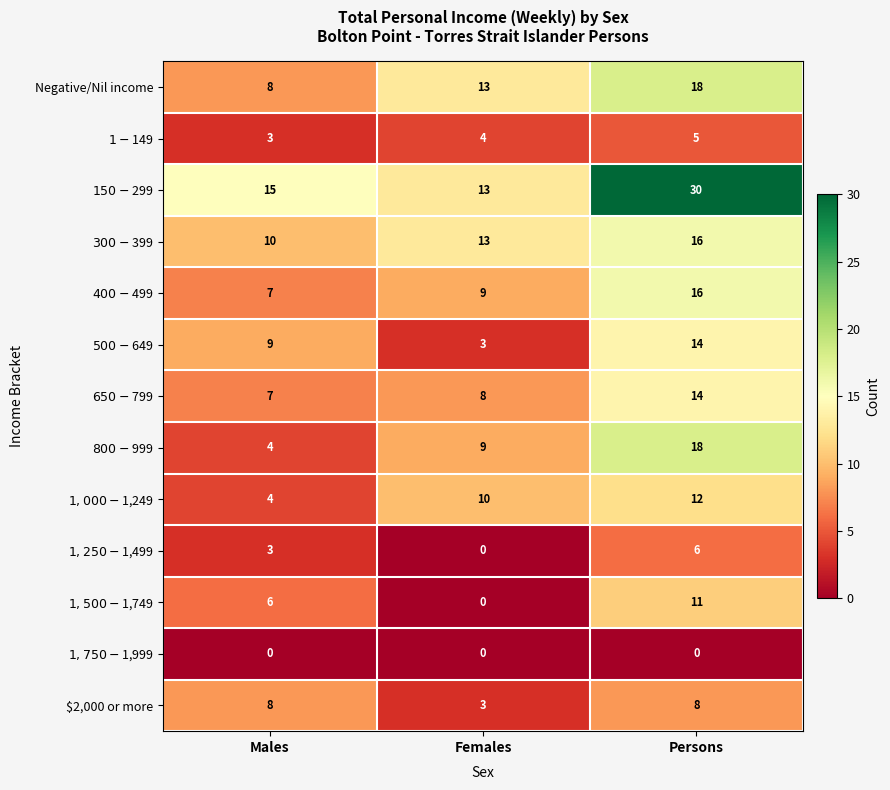

What is the difference between the highest and lowest values at Persons?

30